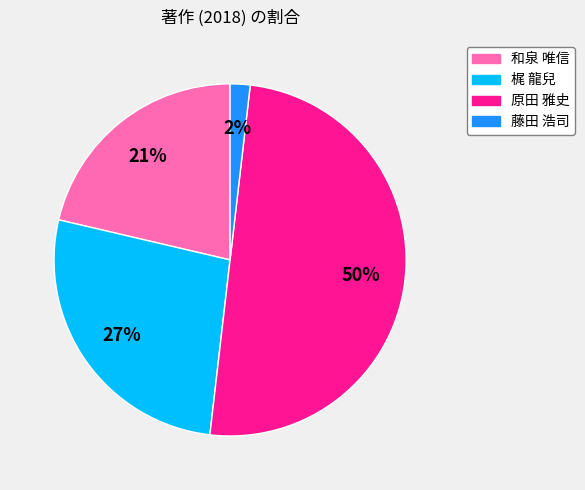

Which category has the smallest portion of the pie?

藤田 浩司